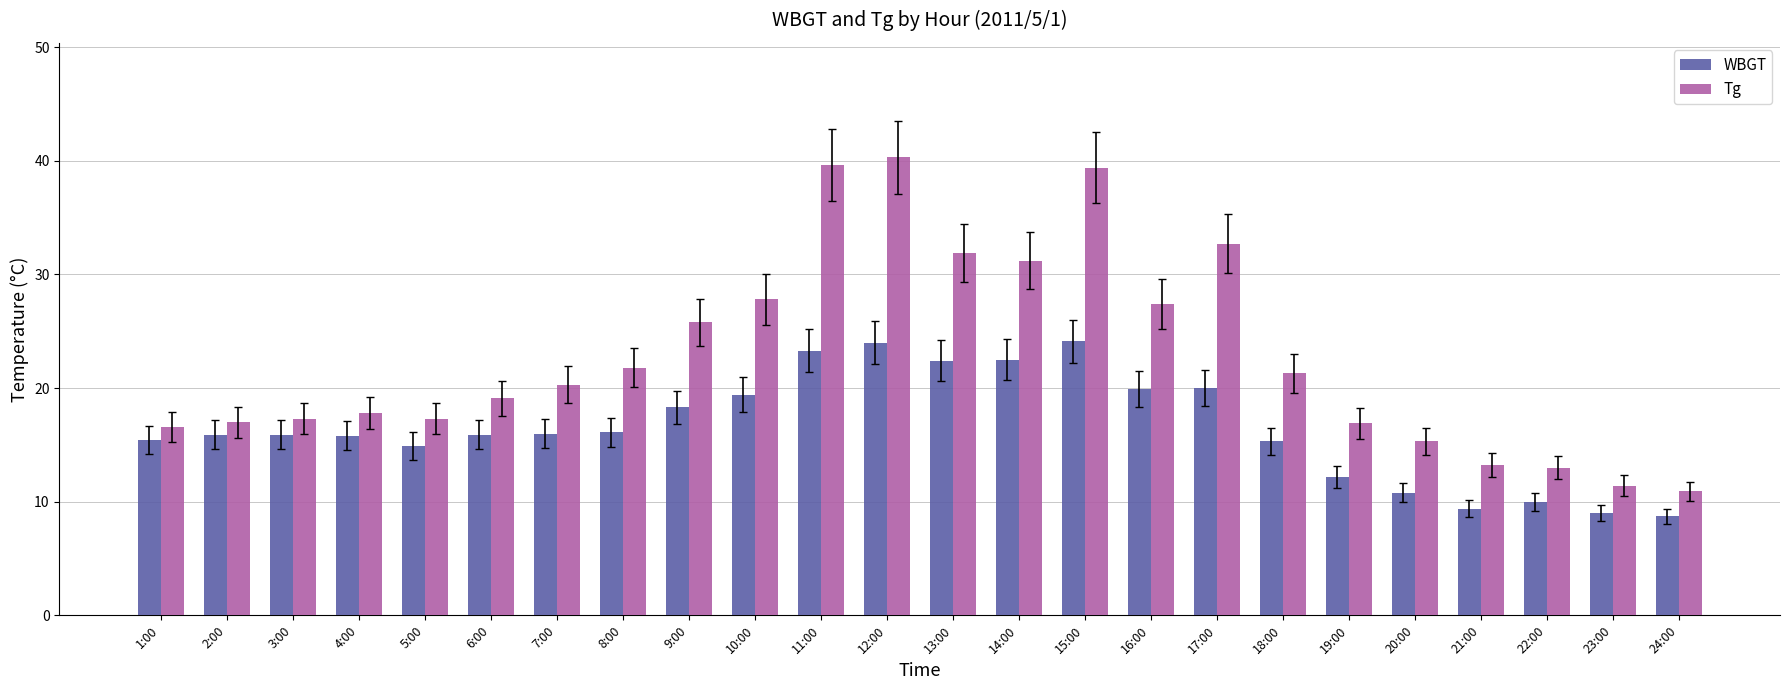

How many values in the Tg series exceed 20?

12